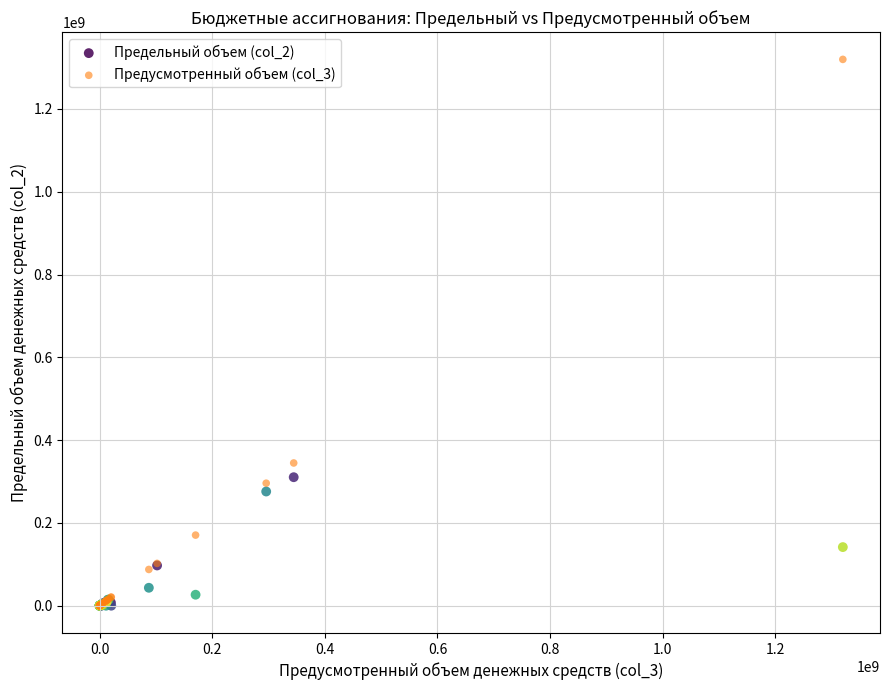

Across all series, what Y value is closest to 659855263?

344739445.3